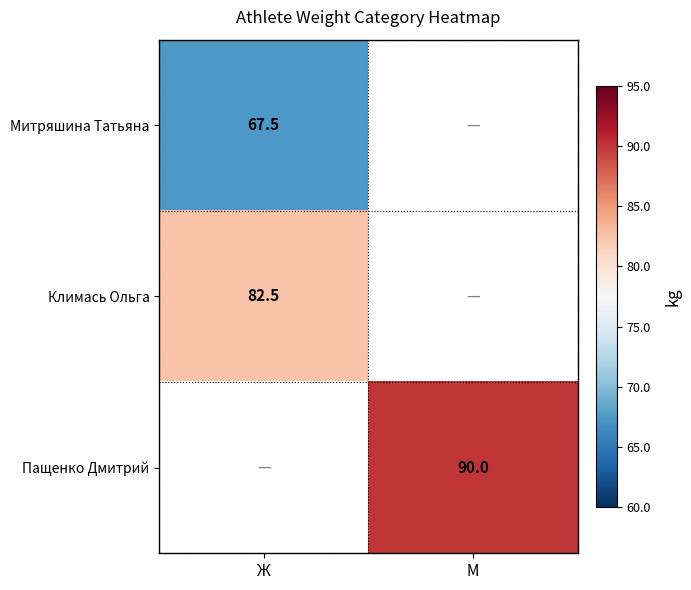

At how many categories does at least one series exceed 72?

2